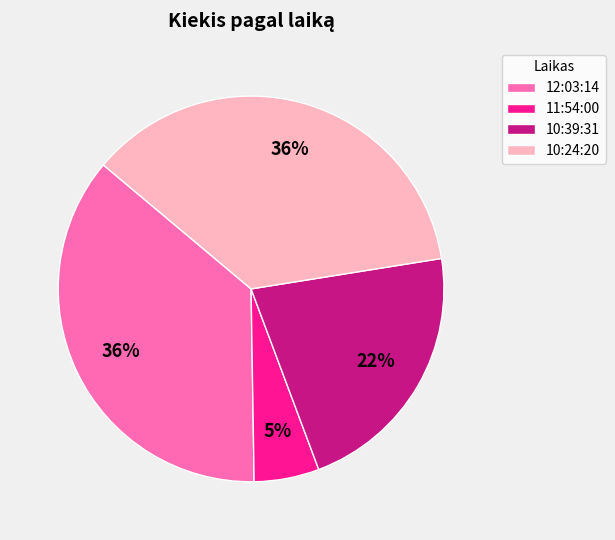

Does any single category account for the majority?

No